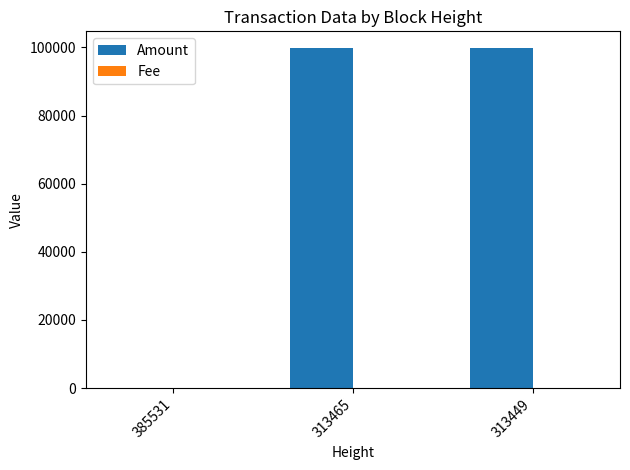

The value of Amount at 313449 is 99749. True or false?

True